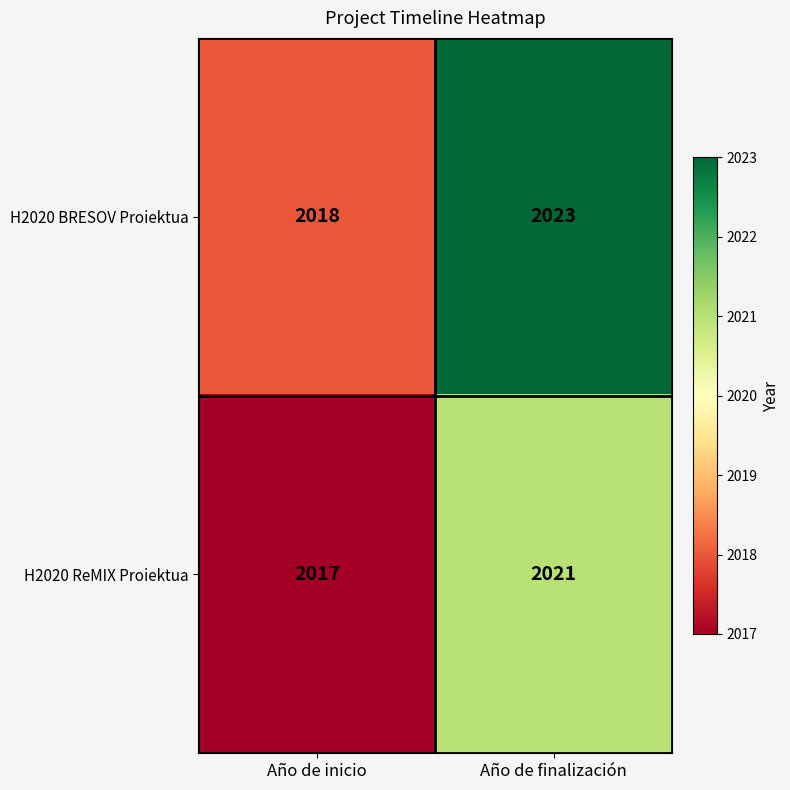

What is the greatest value displayed?

2023